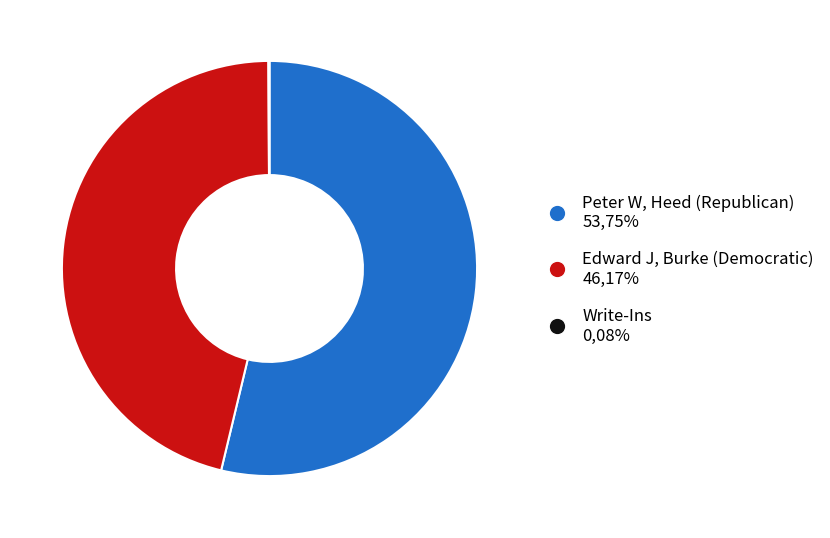

Is there a majority slice in this chart?

Yes